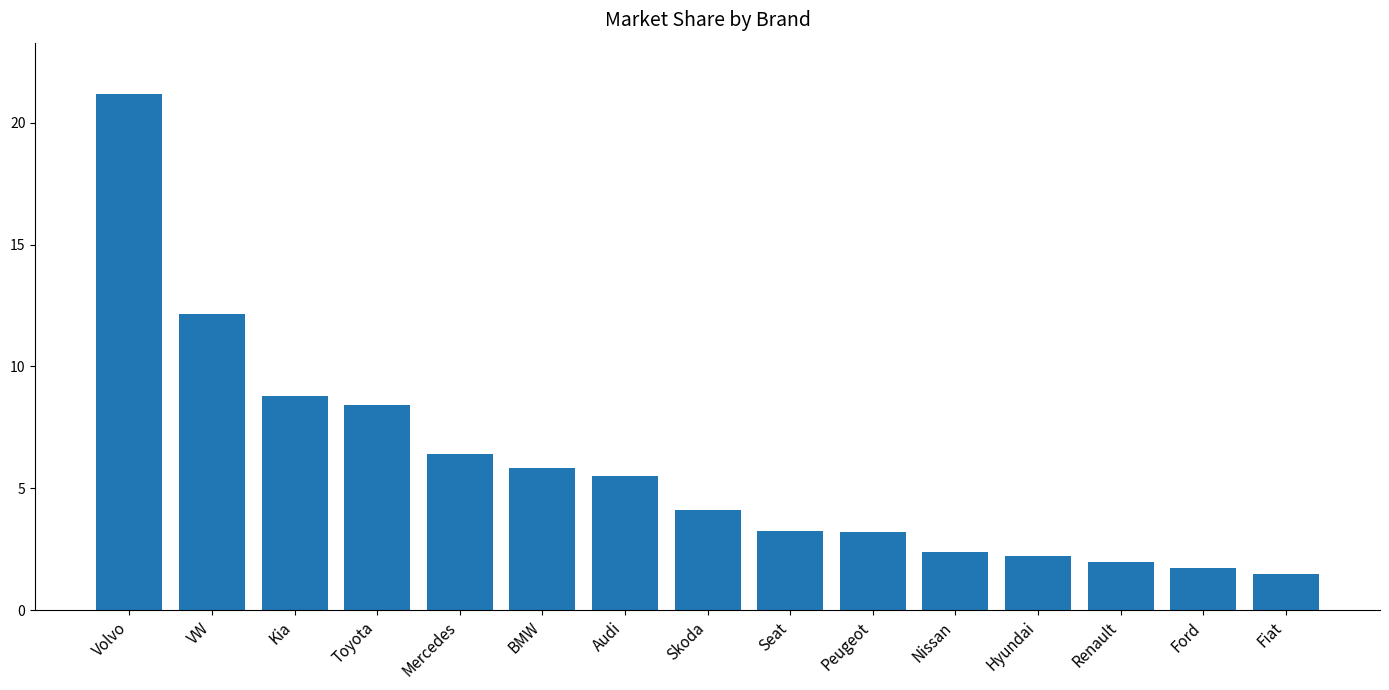

What is the sum of the values at Peugeot and Volvo?

24.4